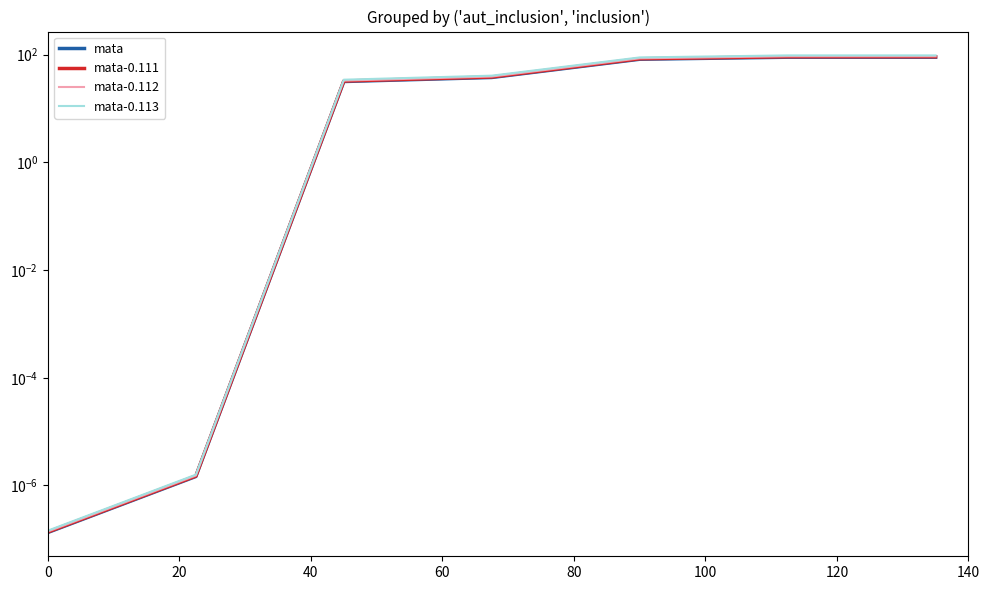

True or false: mata-0.112 has a value of 93.6 at 120.

True